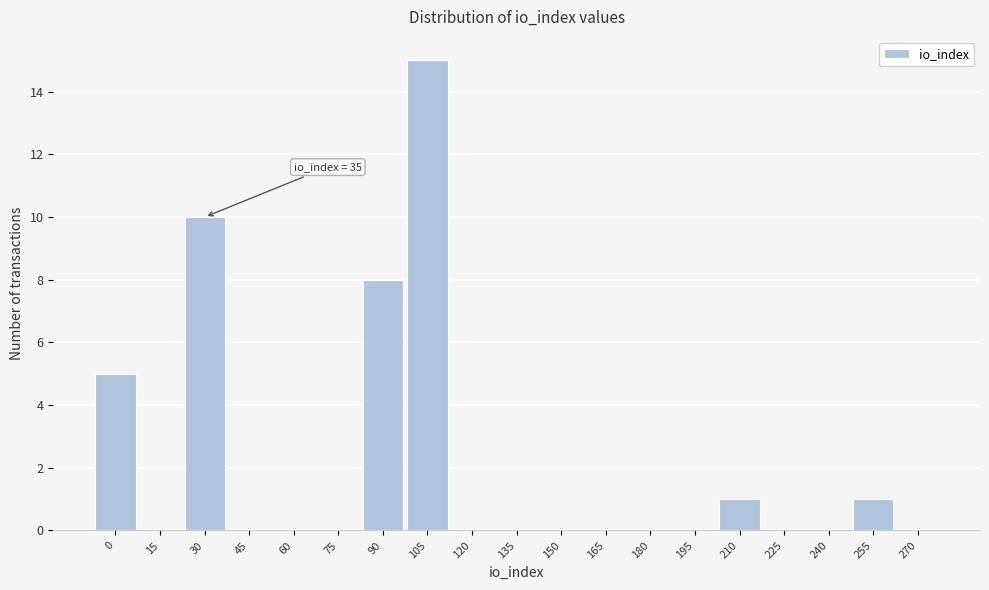

Reading right to left, list all the values displayed in this chart.

270=0	255=1	240=0	225=0	210=1	195=0	180=0	165=0	150=0	135=0	120=0	105=15	90=8	75=0	60=0	45=0	30=10	15=0	0=5